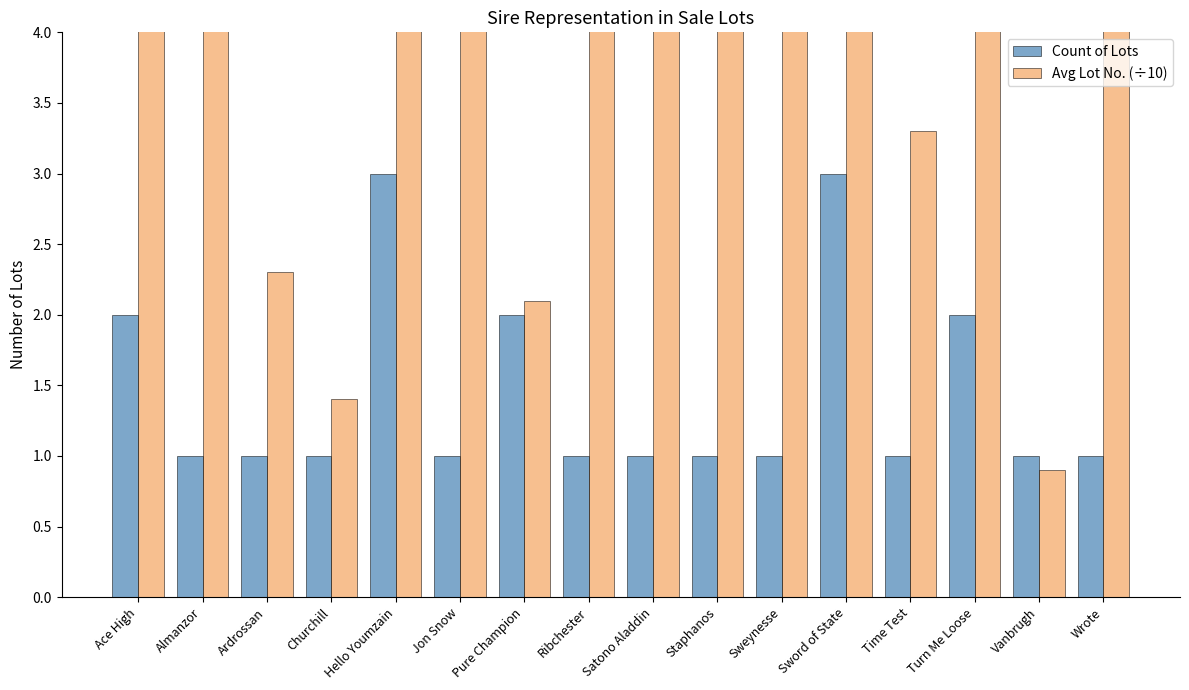

What is the label of the 16th bar from the right?

Ace High